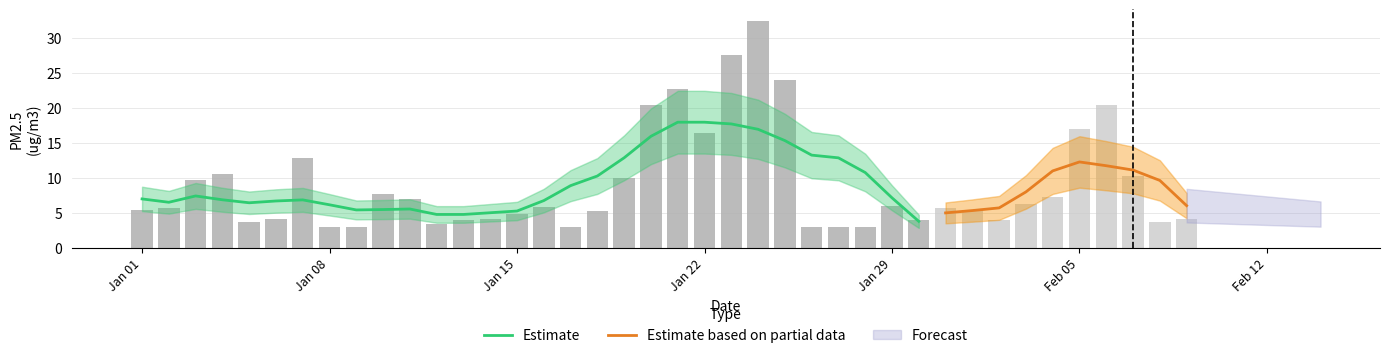

At which category does the chart reach its peak across all series?

2019/01/24